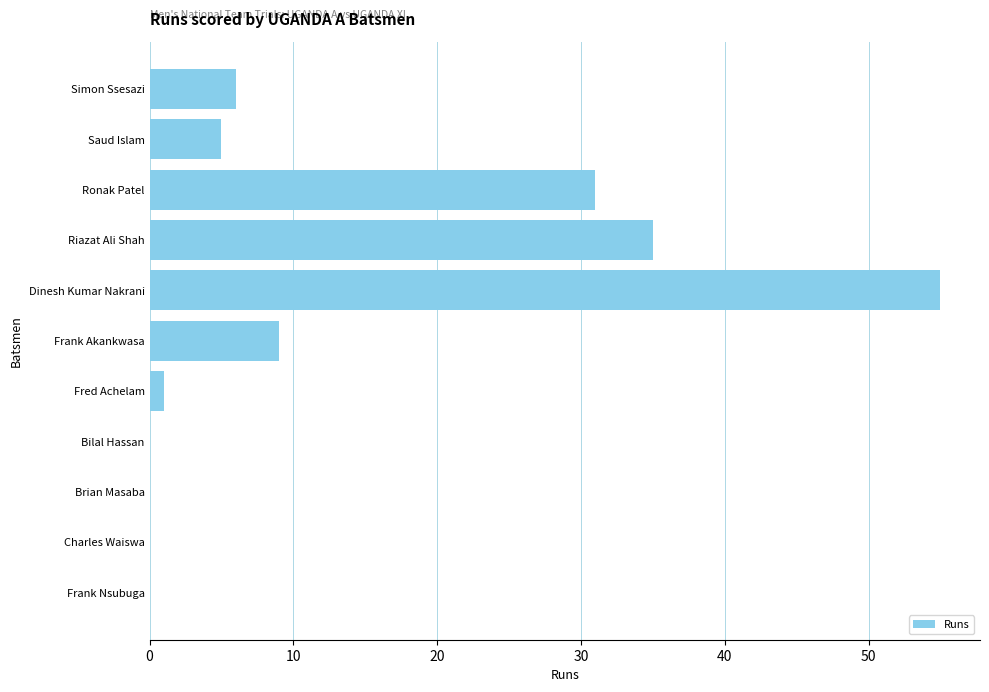

Between Frank Nsubuga and Frank Akankwasa, which is larger?

Frank Akankwasa